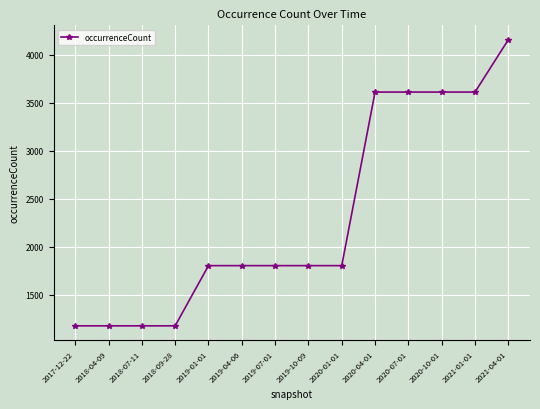

Reading left to right, extract all data points from this chart.

1174	1174	1174	1174	1802	1802	1802	1802	1802	3613	3613	3613	3613	4160